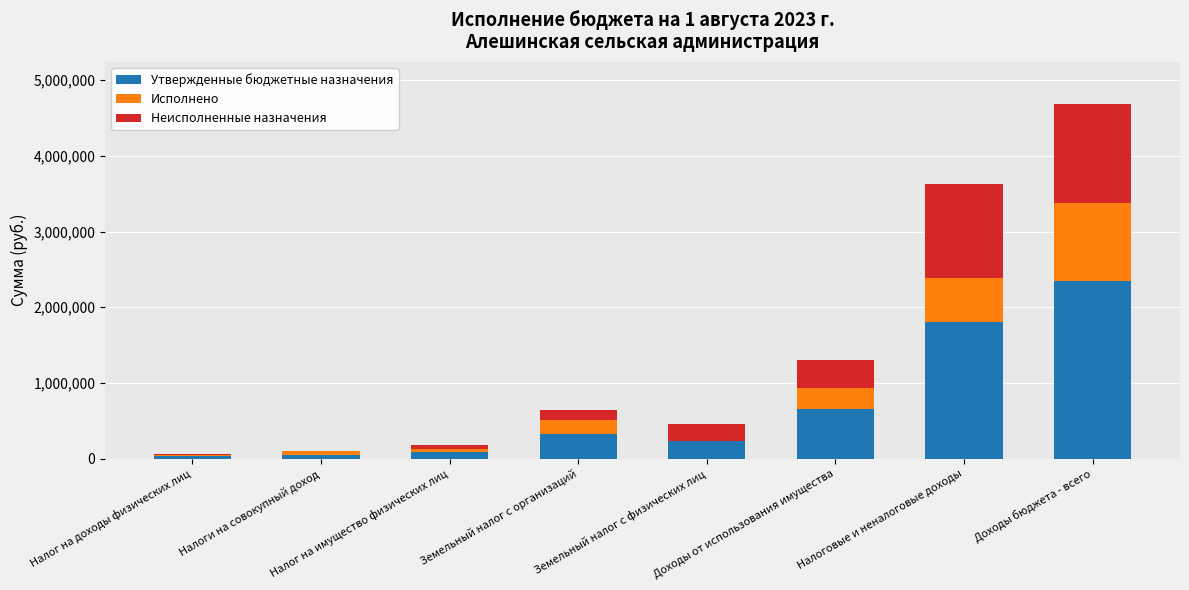

At which label does Утвержденные бюджетные назначения reach its peak?

Доходы бюджета - всего